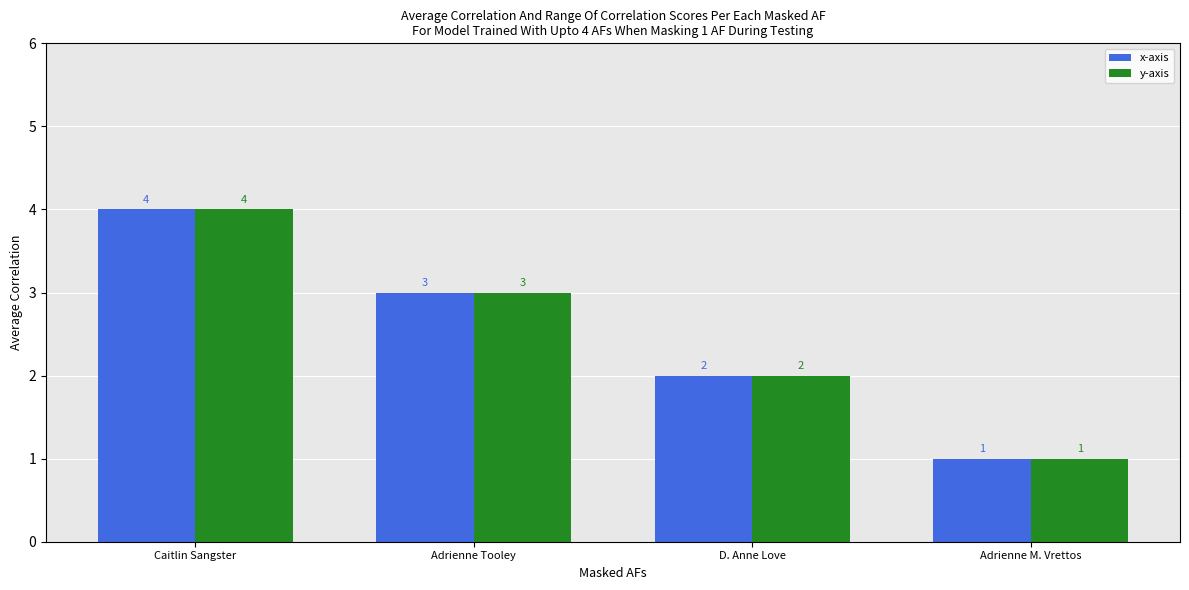

What is the total value across all series at Adrienne M. Vrettos?

2